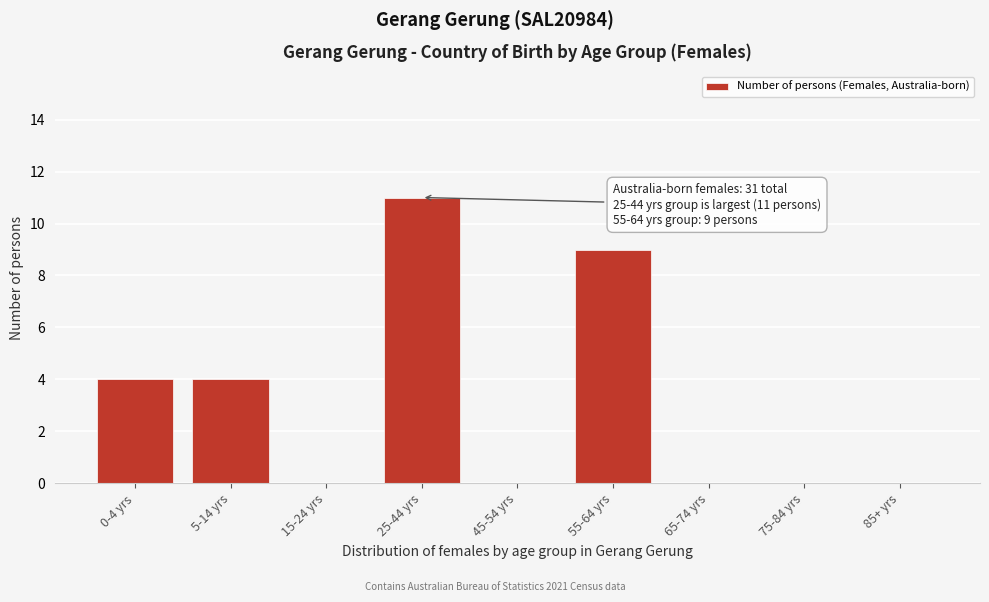

Reading left to right, list all the values displayed in this chart.

0-4 yrs=4	5-14 yrs=4	15-24 yrs=0	25-44 yrs=11	45-54 yrs=0	55-64 yrs=9	65-74 yrs=0	75-84 yrs=0	85+ yrs=0